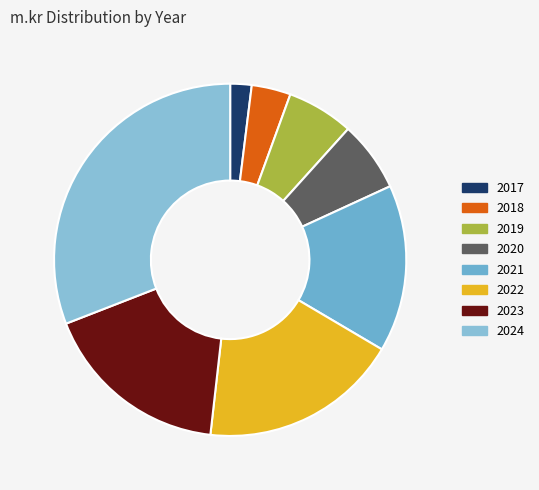

Which category has the smallest portion of the pie?

2017